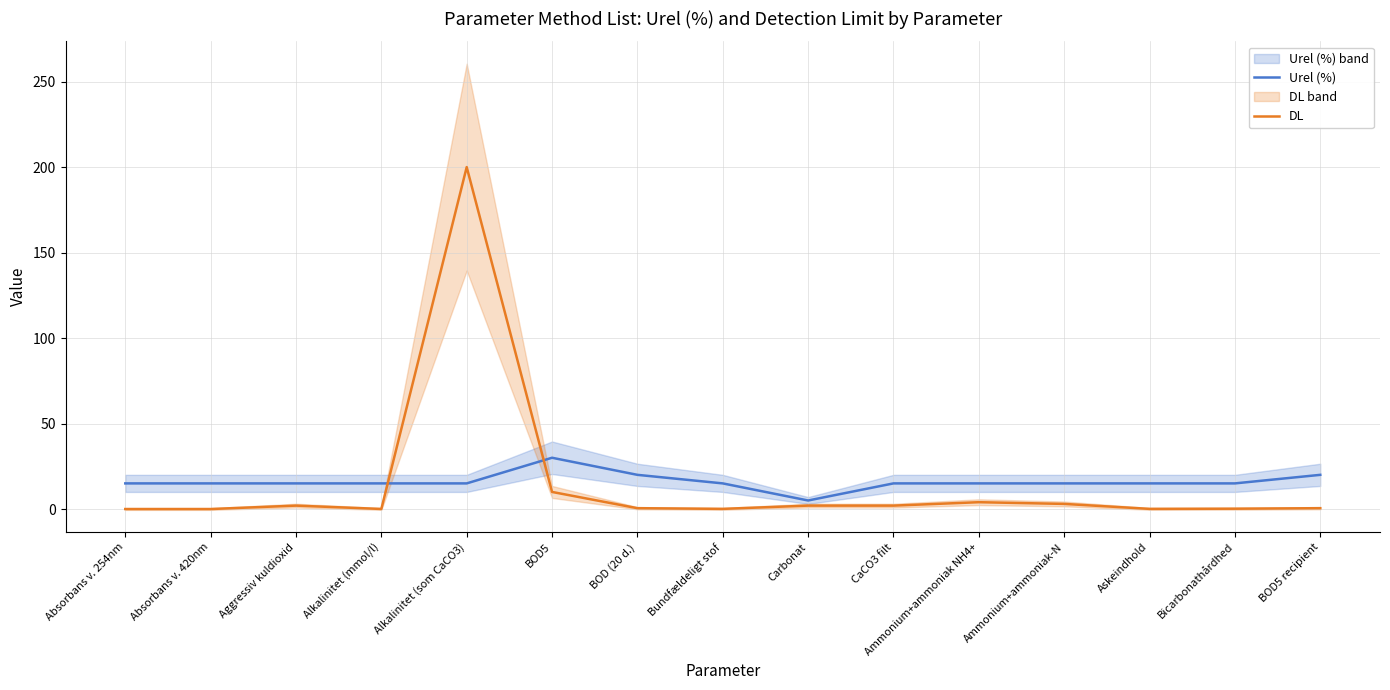

List the labels in order of DL value, smallest first.

Absorbans v. 254nm, Absorbans v. 420nm, Alkalinitet (mmol/l), Bundfældeligt stof, Askeindhold, Bicarbonathårdhed, BOD (20 d.), BOD5 recipient, Aggressiv kuldioxid, Carbonat, CaCO3 filt, Ammonium+ammoniak-N, Ammonium+ammoniak NH4+, BOD5, Alkalinitet (som CaCO3)